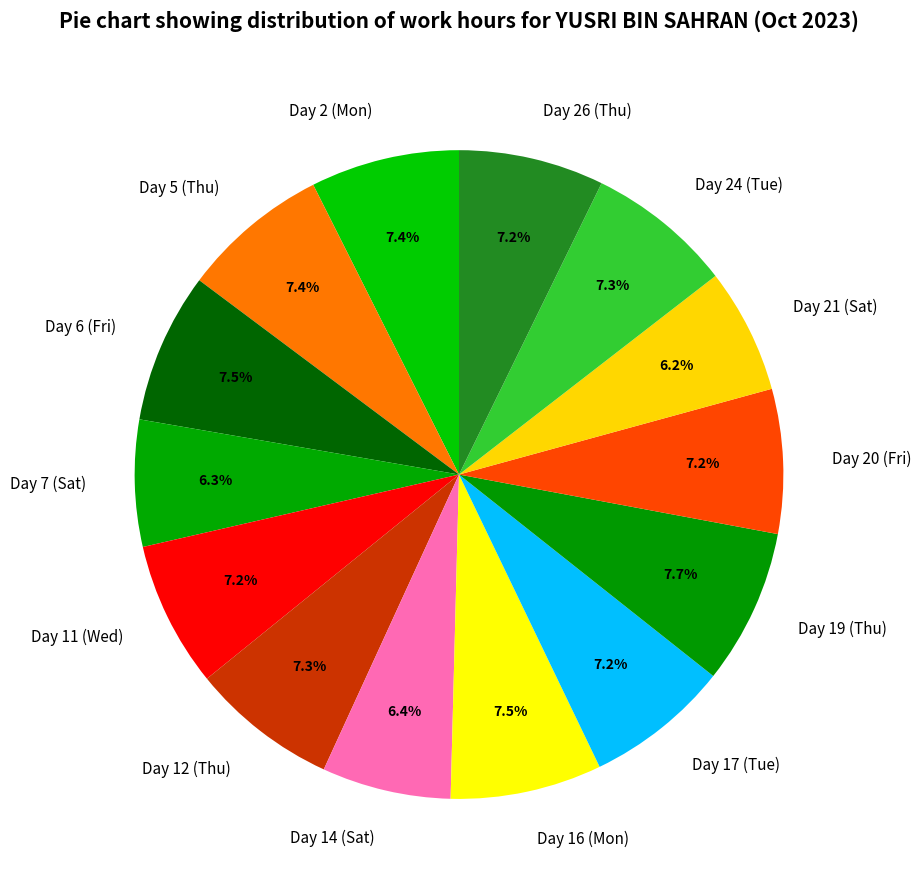

Count the number of slices in the pie.

14